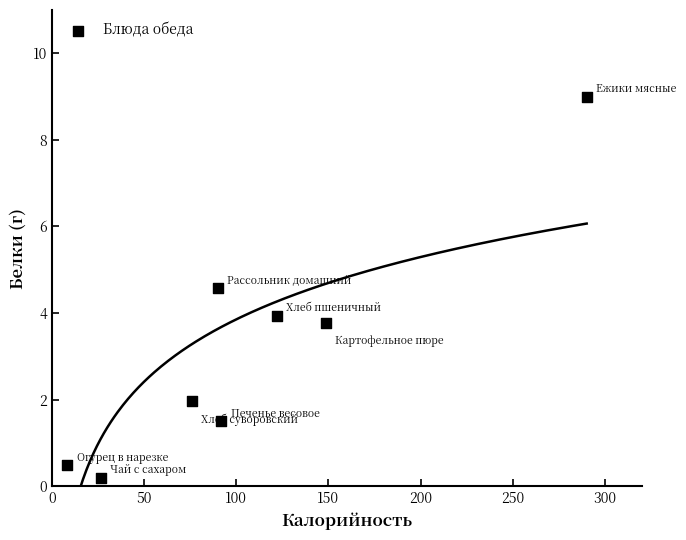

What is the range of X values (max minus min)?

281.5